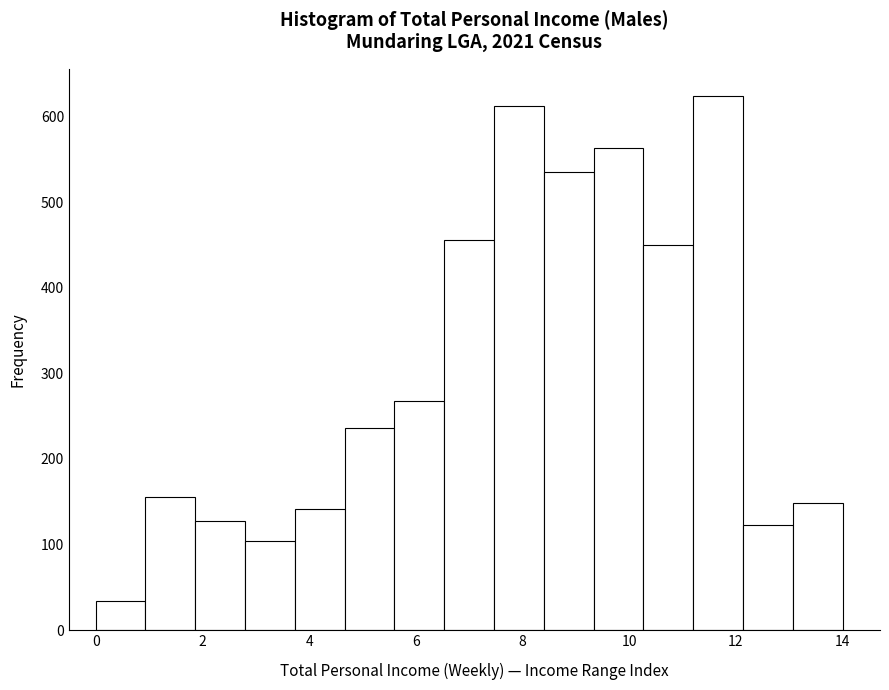

Which range on the x-axis has the tallest bar?

11.2 to 12.2